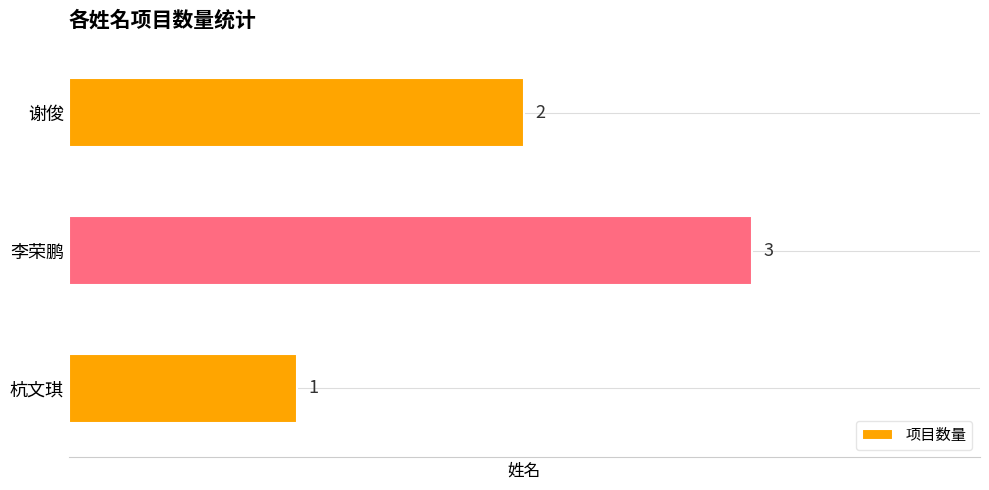

Reading top to bottom, extract all data points from this chart.

2	3	1